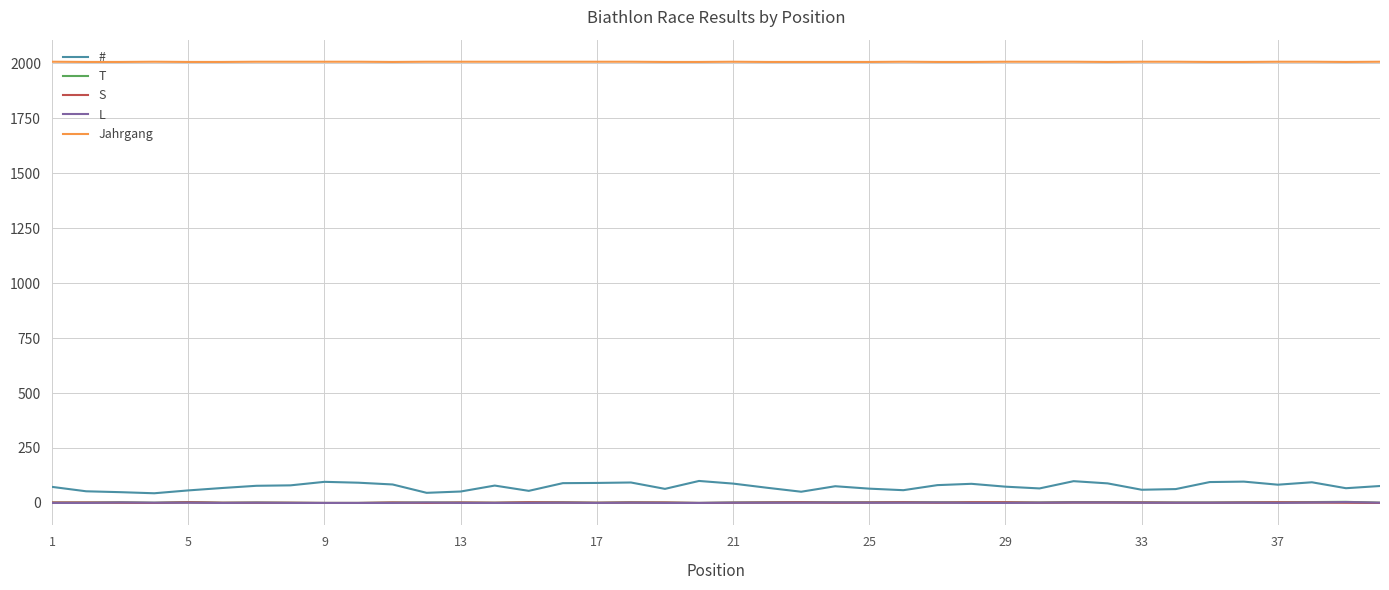

True or false: Jahrgang and T cross at least once.

False